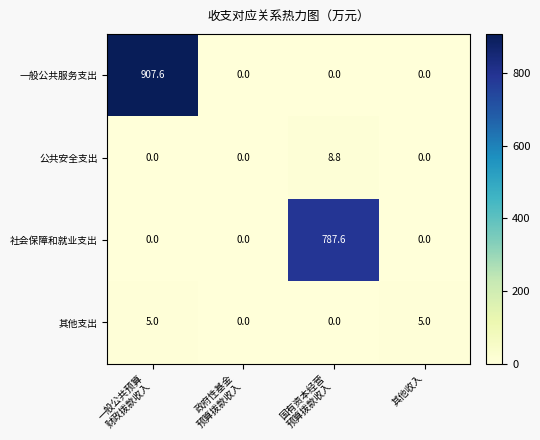

What is the total value across all series at 其他收入?

5.0